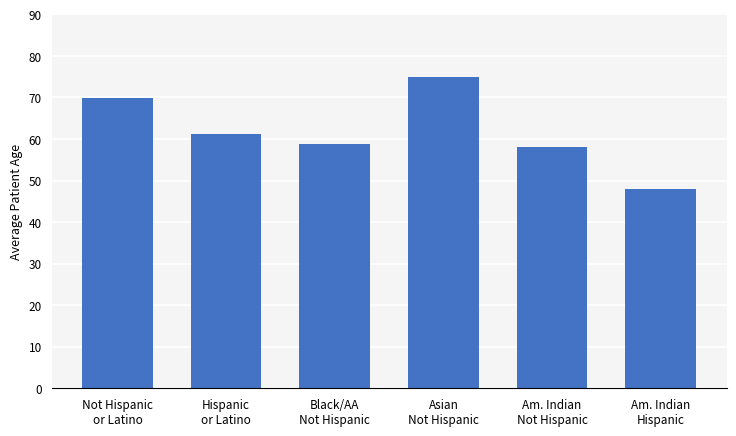

What is the sum of the values at Am. Indian
Hispanic and Asian
Not Hispanic?

123.0